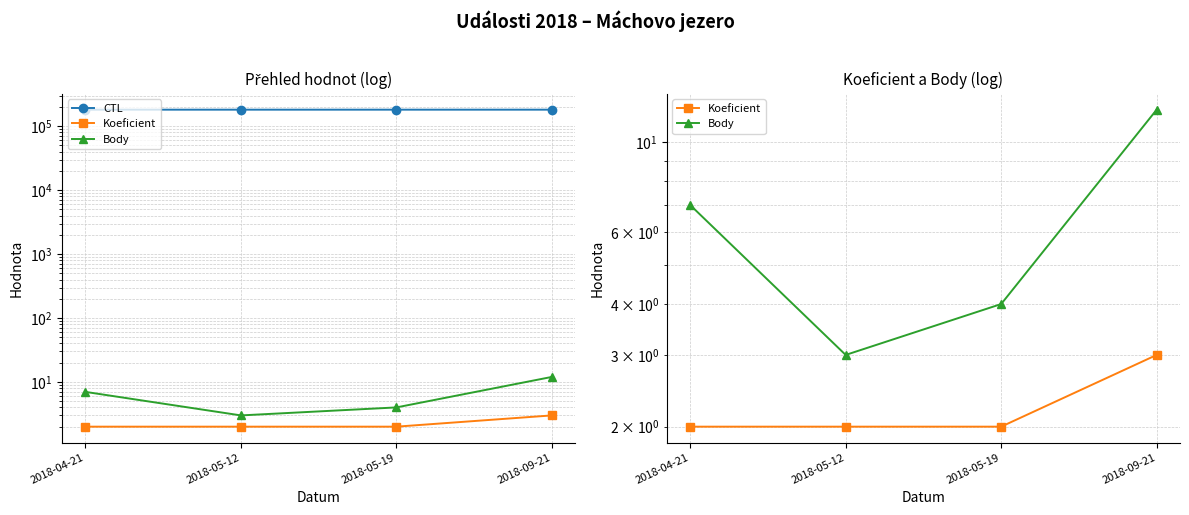

True or false: Koeficient and CTL cross at least once.

False